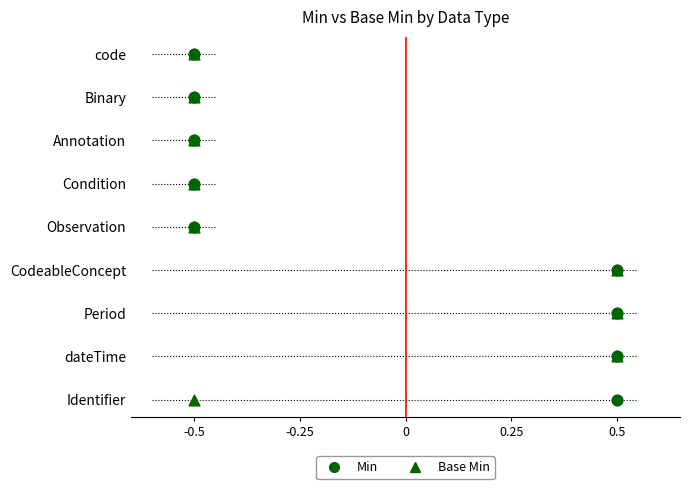

Which series contains the lowest Y value?

Min